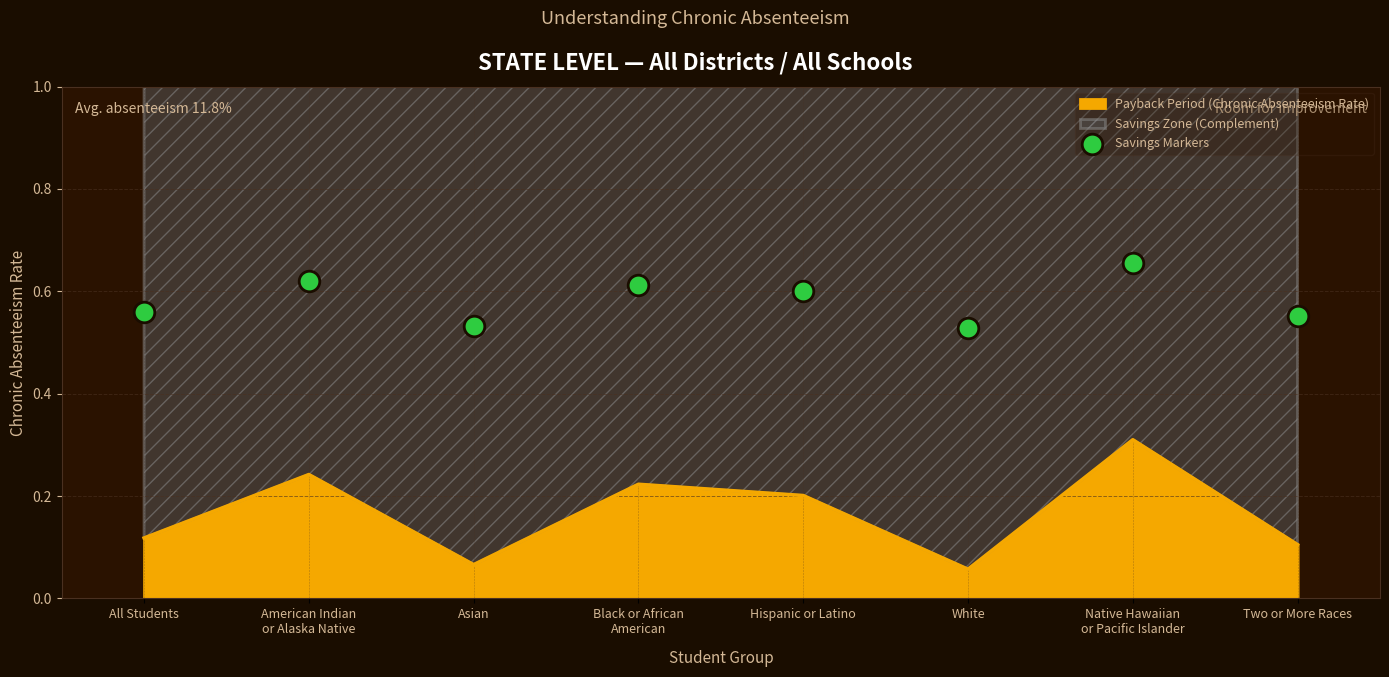

Which has a higher value, All Students or Two or More Races?

All Students